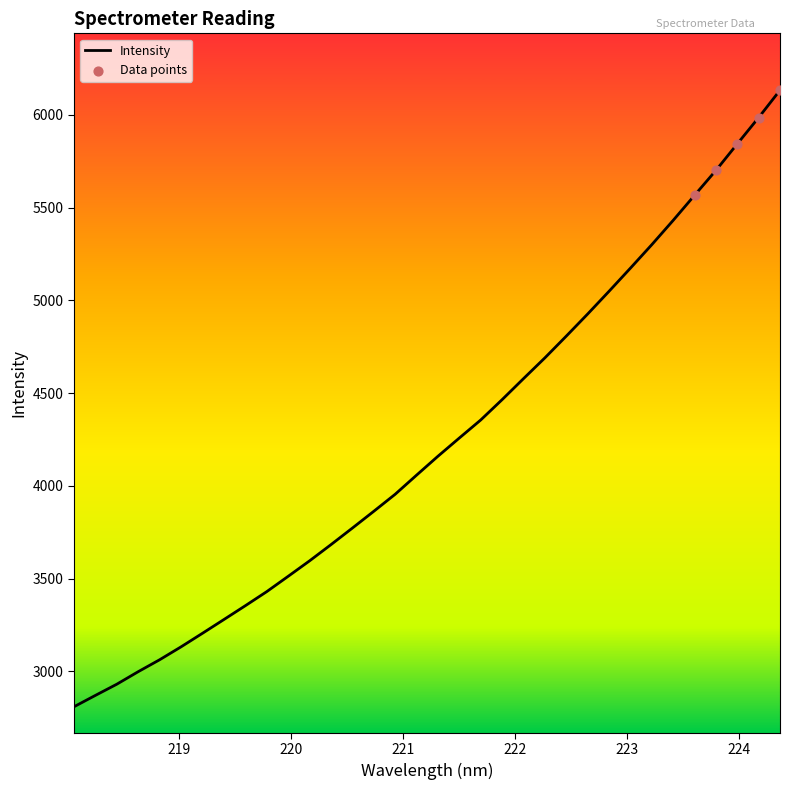

What is the smallest value displayed?

2809.0